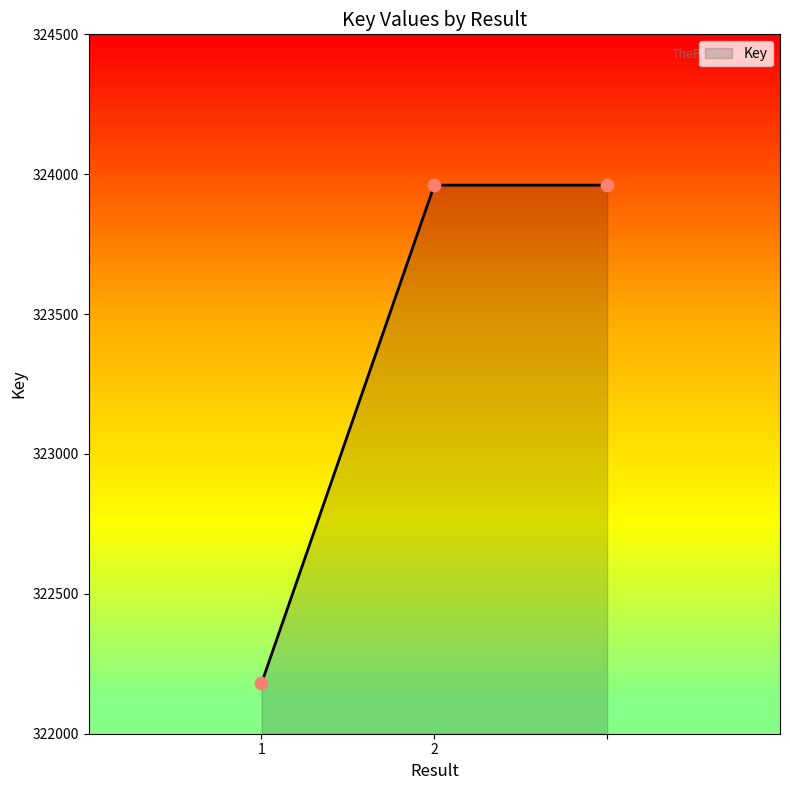

What is the difference between the second highest and minimum values?

1781